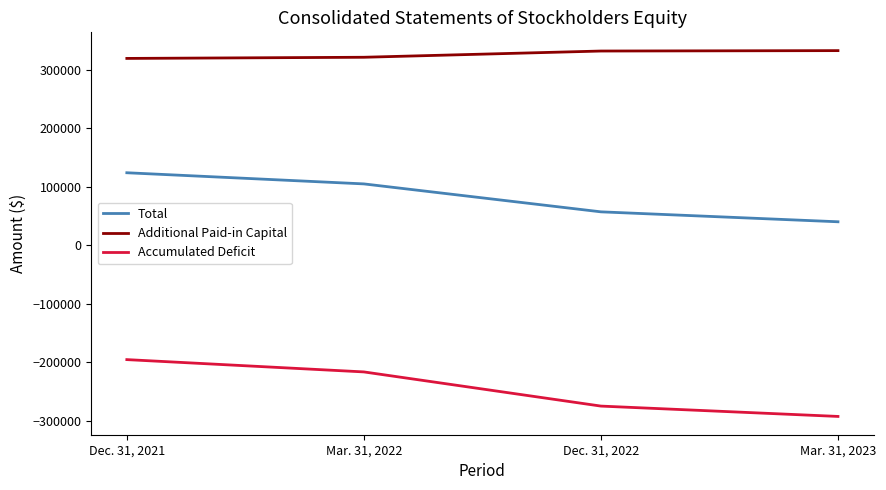

The Accumulated Deficit series shows -195510 at Dec. 31, 2021. True or false?

True